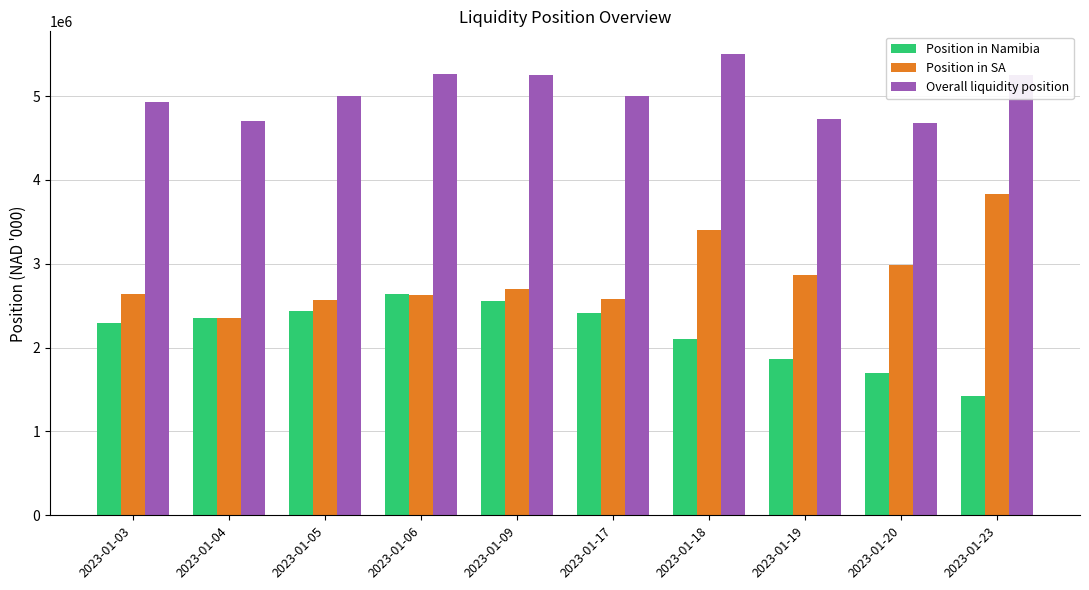

What are all the series names shown in the legend?

Position in Namibia, Position in SA, Overall liquidity position